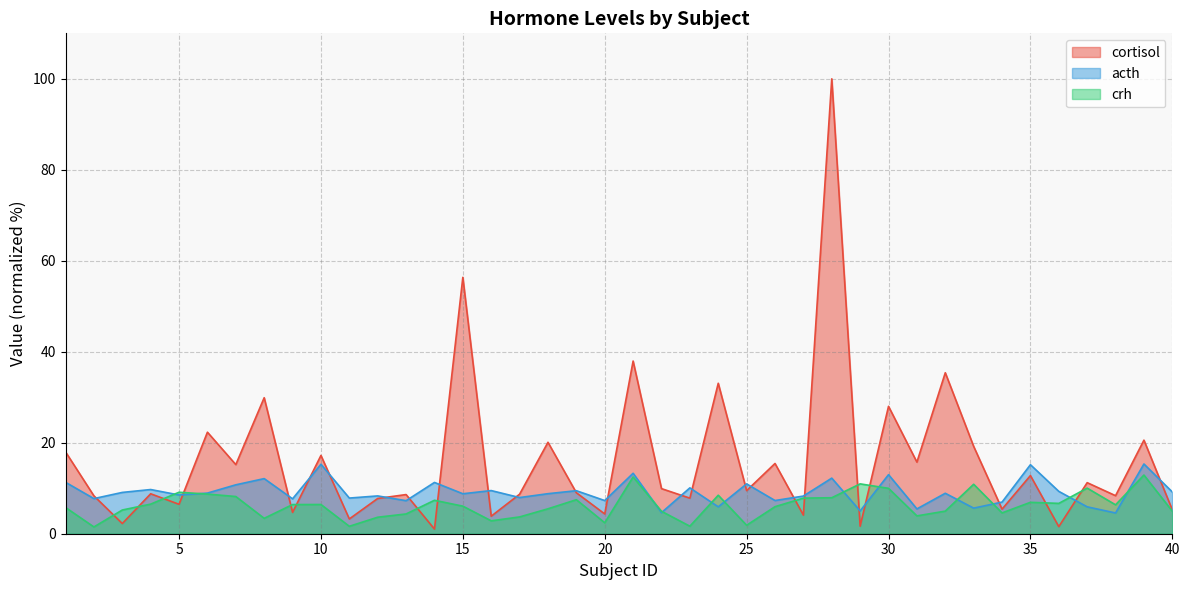

At how many categories does at least one series exceed 59?

1